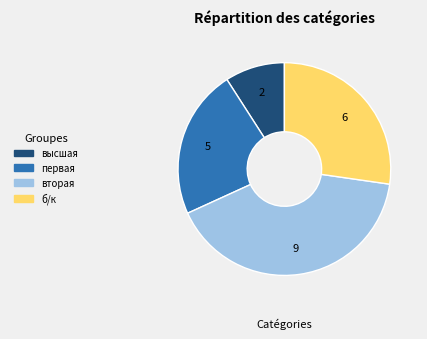

How many segments does this pie chart have?

4